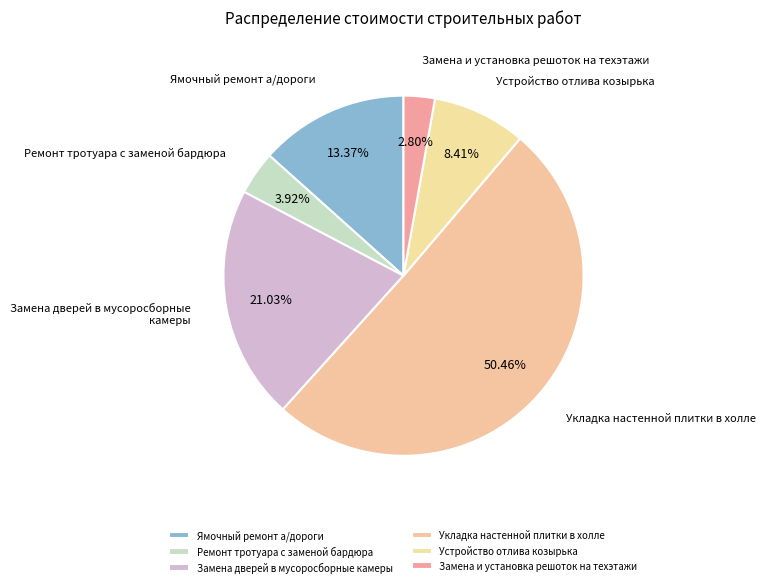

To the nearest percent, what is the average slice percentage?

17%